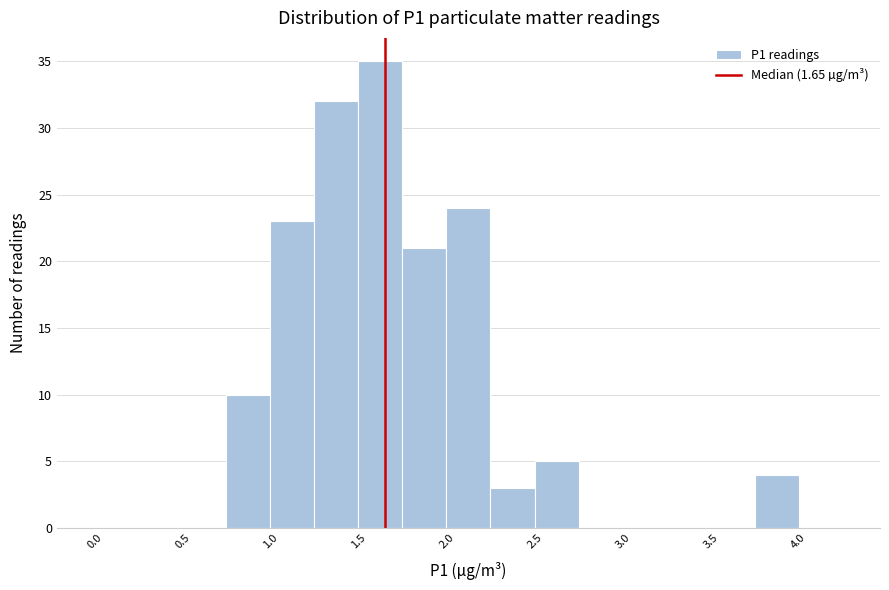

Reading left to right, list every bar in this chart as the range it spans on the x-axis followed by its height. The values are not printed on the chart, so give them approximately, as read against the axis.

0.00 to 0.25: 0
0.25 to 0.50: 0
0.50 to 0.75: 0
0.75 to 1.00: 10
1.00 to 1.25: 23
1.25 to 1.50: 32
1.50 to 1.75: 35
1.75 to 2.00: 21
2.00 to 2.25: 24
2.25 to 2.50: 3
2.50 to 2.75: 5
2.75 to 3.00: 0
3.00 to 3.25: 0
3.25 to 3.50: 0
3.50 to 3.75: 0
3.75 to 4.00: 4
4.00 to 4.25: 0